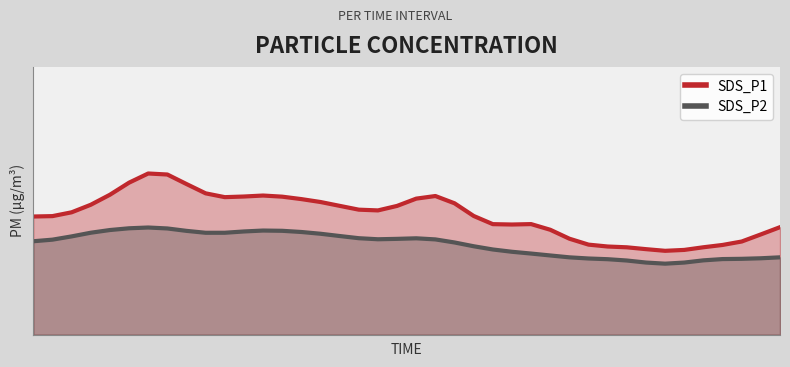

What is the sum of the SDS_P2 values at 0 and 32?

8.0